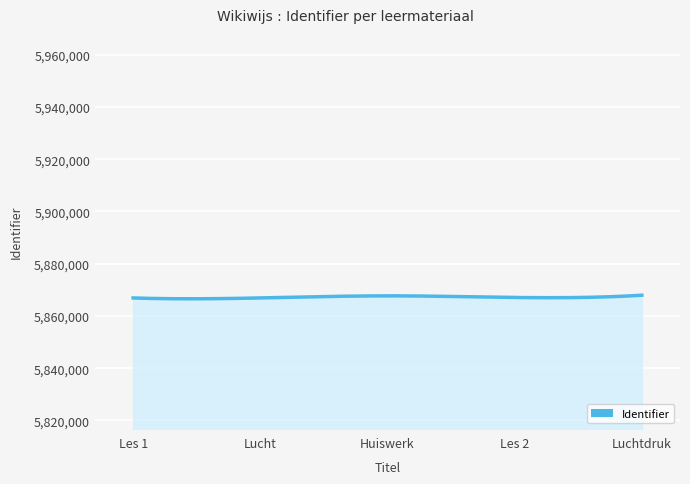

What is the smallest value displayed?

5866549.3